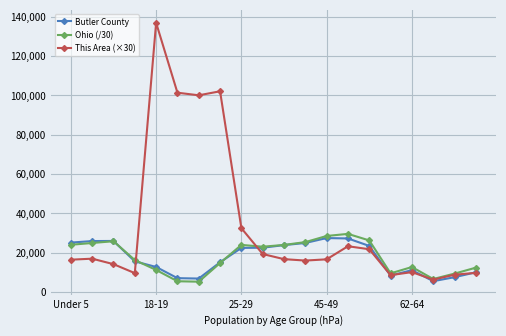

Which series has the widest spread of values?

This Area (×30)